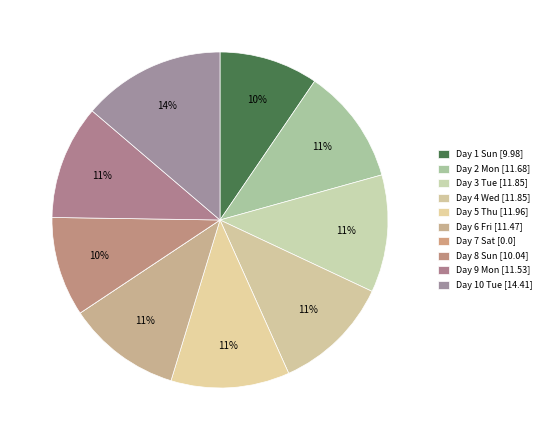

Does any single category account for the majority?

No